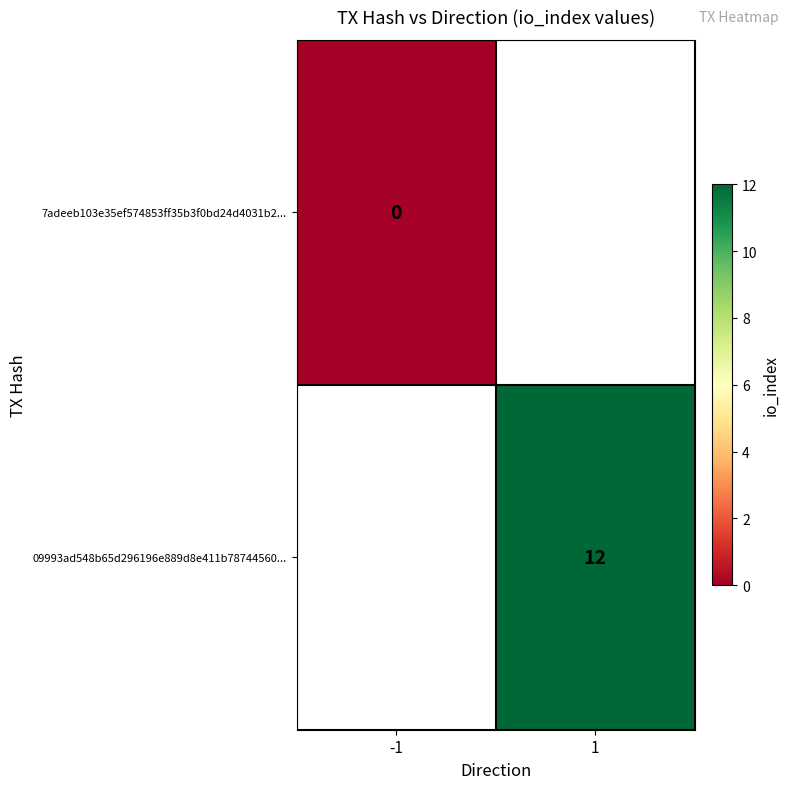

What value does the 09993ad548b65d296196e889d8e411b78744560... series have at 1?

12.0